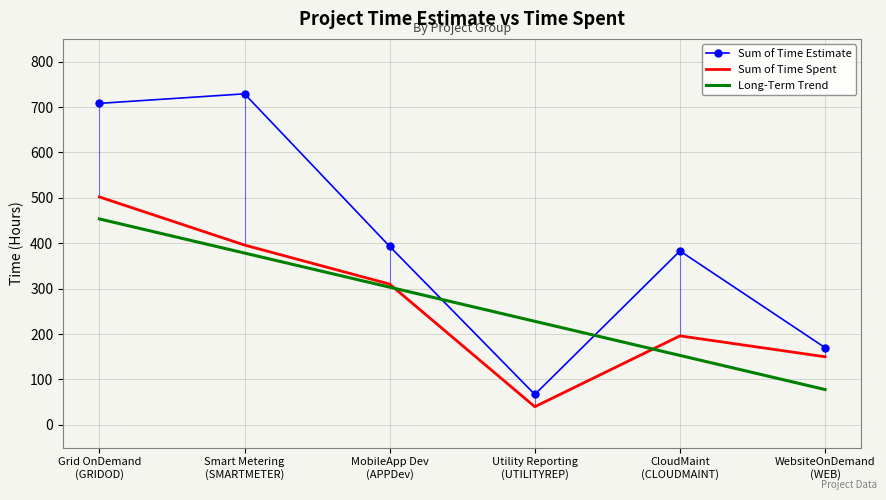

The Long-Term Trend series shows 228.1 at Utility Reporting
(UTILITYREP). True or false?

True